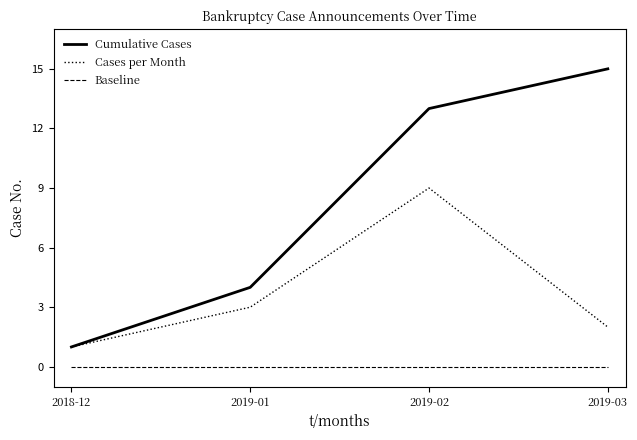

True or false: Cumulative Cases and Baseline intersect in this chart.

False